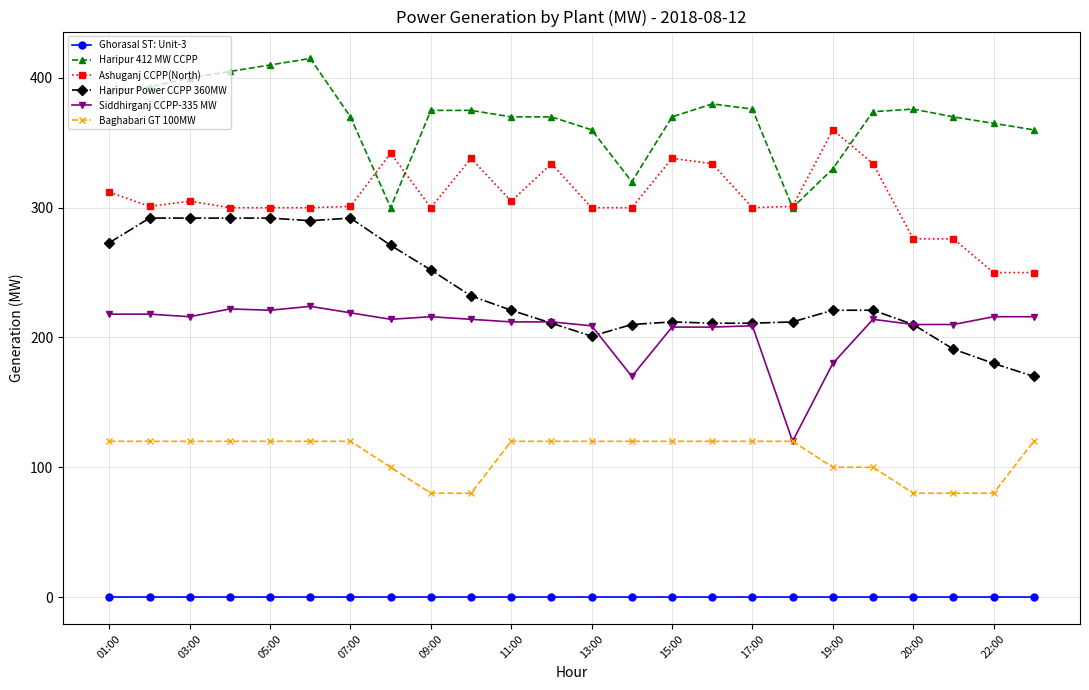

True or false: Ashuganj CCPP(North) and Haripur Power CCPP 360MW intersect in this chart.

False